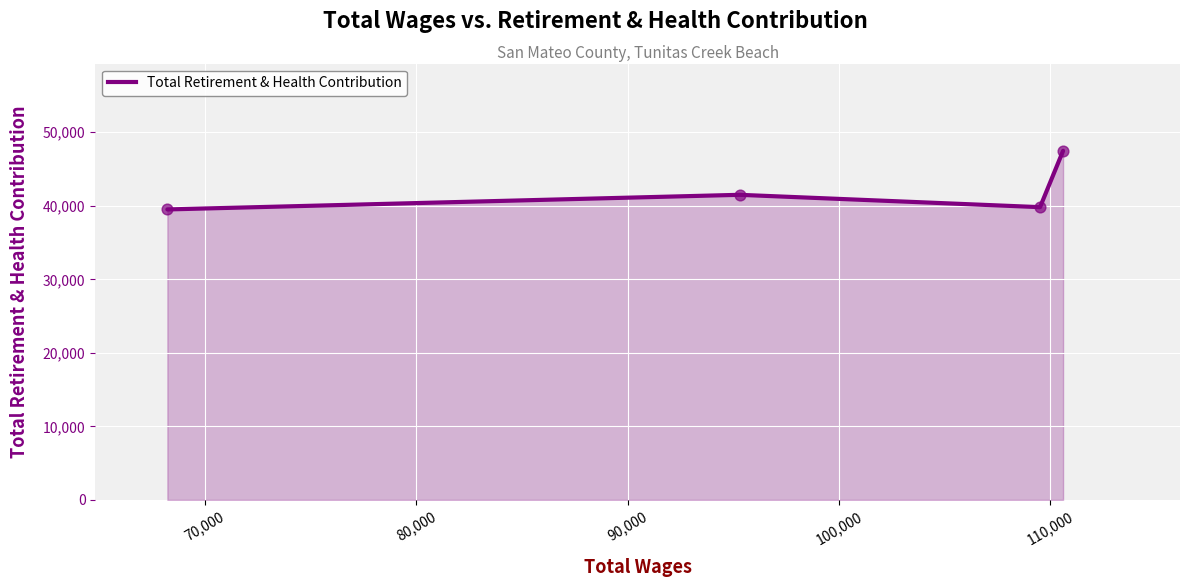

What is the greatest value displayed?

47477